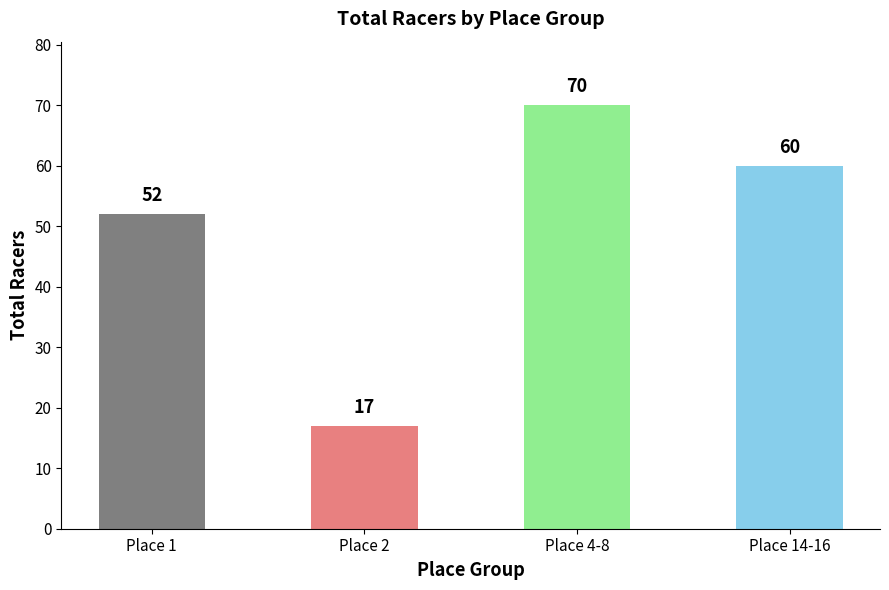

What position from the left is Place 1?

1